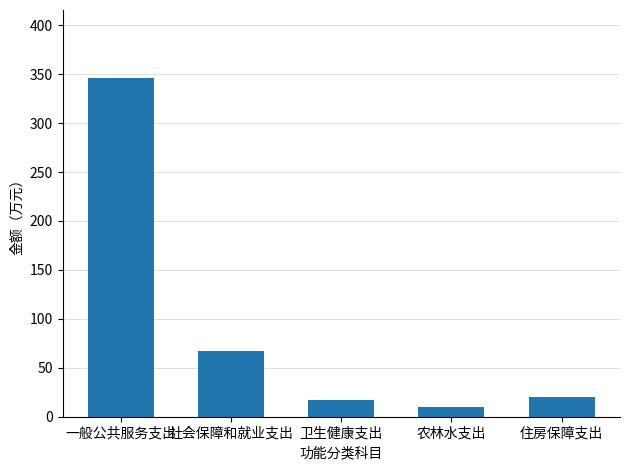

What is the value of the 5th bar from the left?

19.9